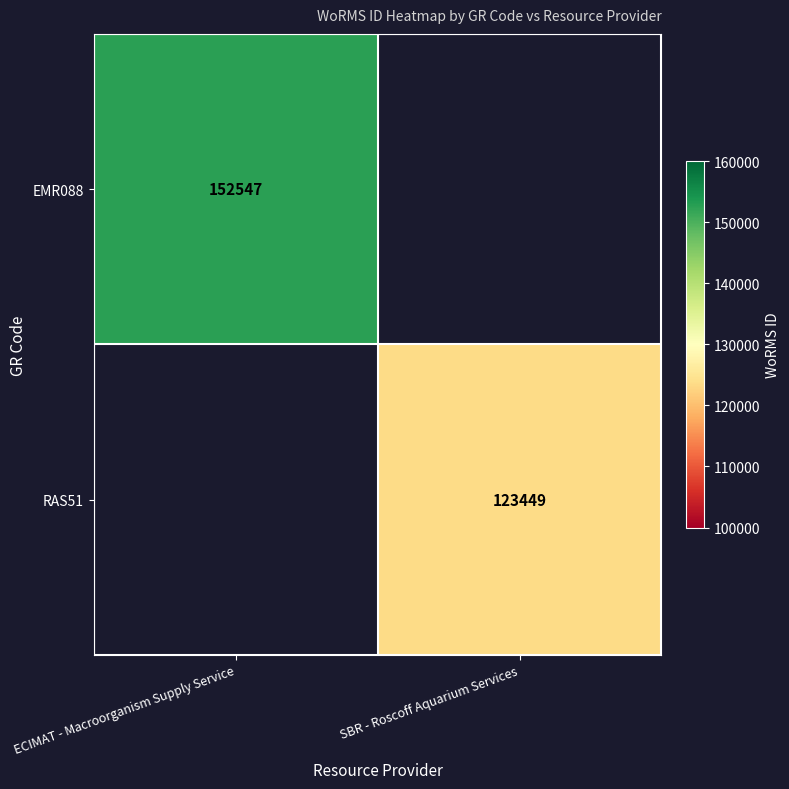

Is it true that RAS51 equals 67901 at SBR - Roscoff Aquarium Services?

False